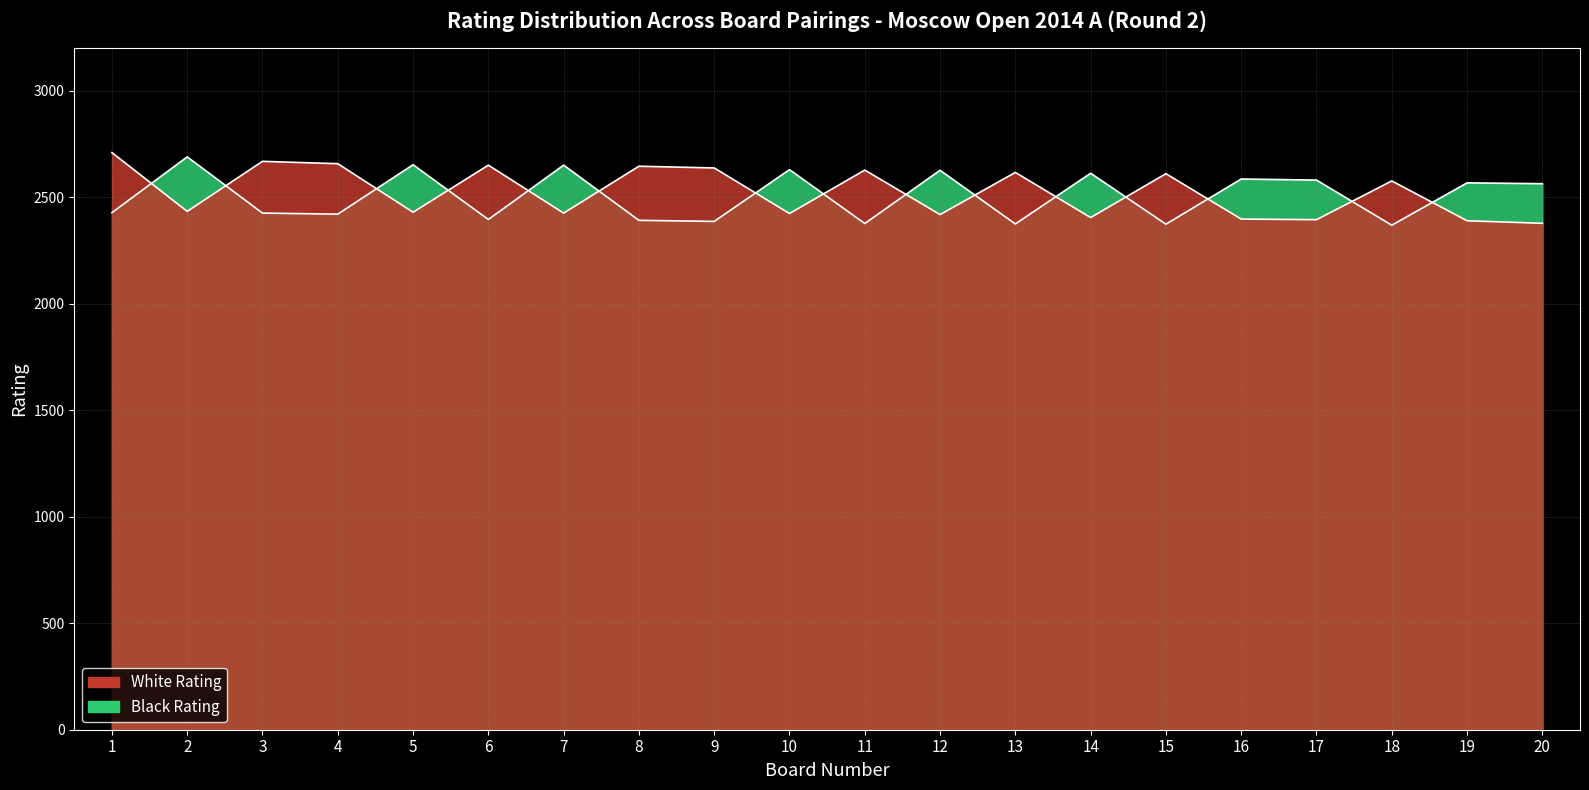

What is the total value across all series at 20?

4942